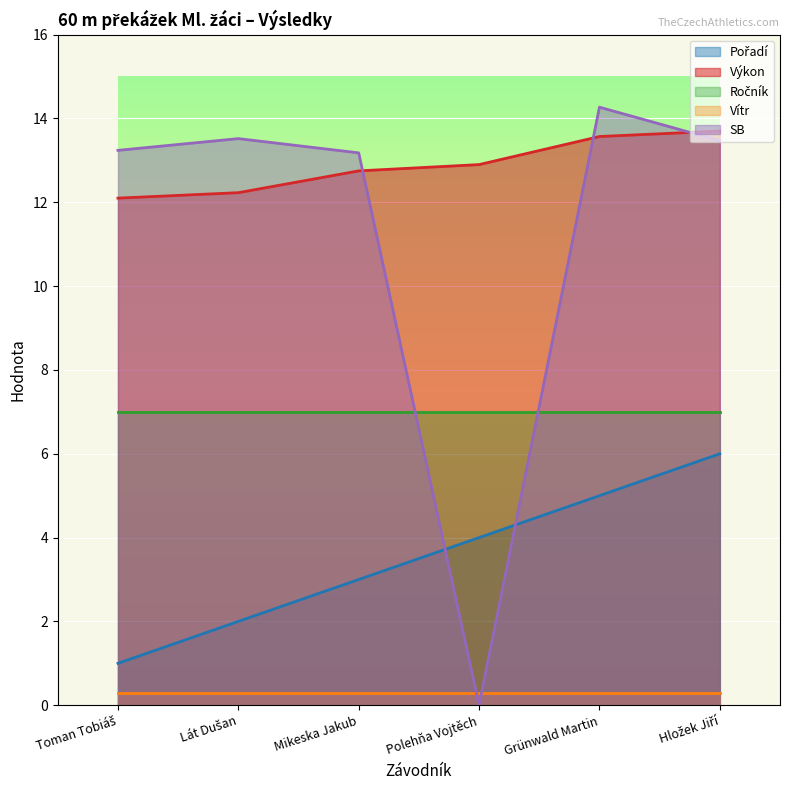

What is the difference between the Pořadí values at Toman Tobiáš and Hložek Jiří?

5.0